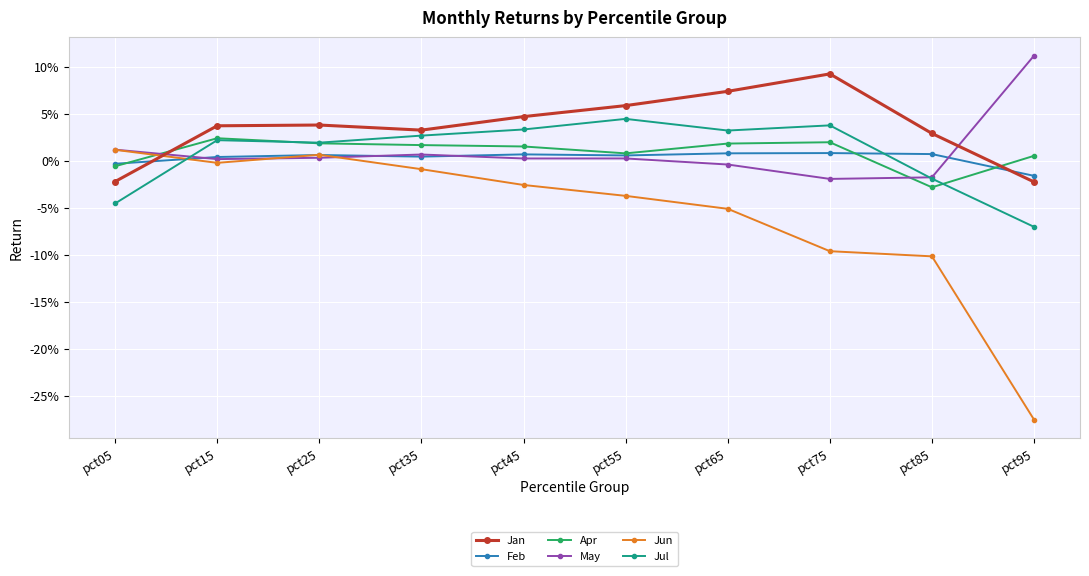

What are all the series names shown in the legend?

Jan, Feb, Apr, May, Jun, Jul